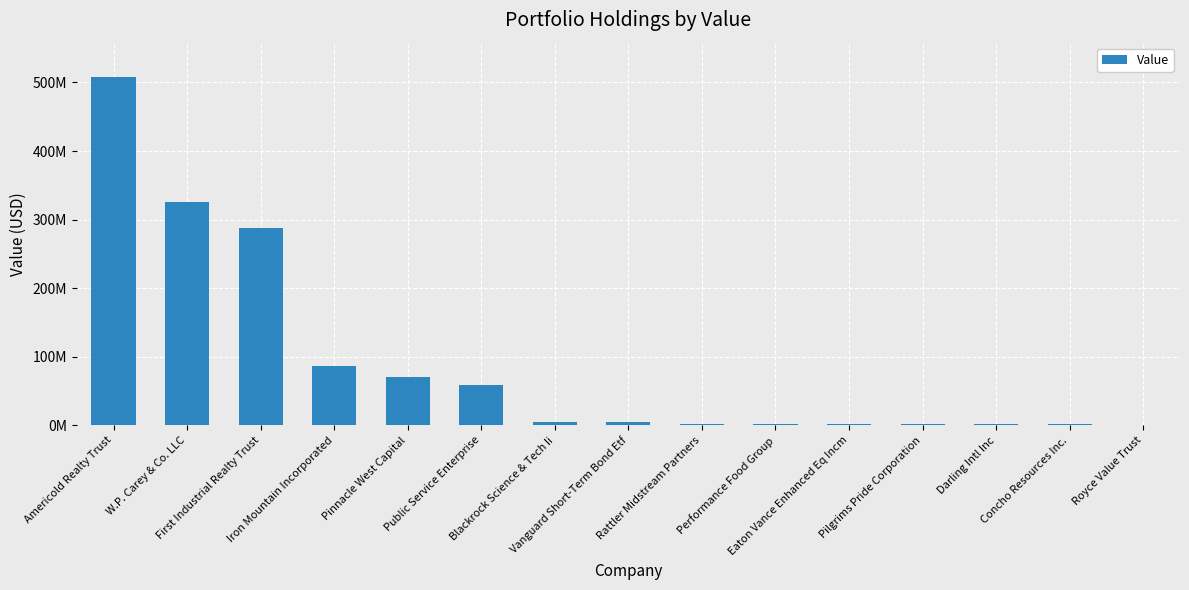

List the labels in order of value, largest first.

Americold Realty Trust, W.P. Carey & Co. LLC, First Industrial Realty Trust, Iron Mountain Incorporated, Pinnacle West Capital, Public Service Enterprise, Blackrock Science & Tech Ii, Vanguard Short-Term Bond Etf, Rattler Midstream Partners, Performance Food Group, Eaton Vance Enhanced Eq Incm, Pilgrims Pride Corporation, Darling Intl Inc, Concho Resources Inc., Royce Value Trust